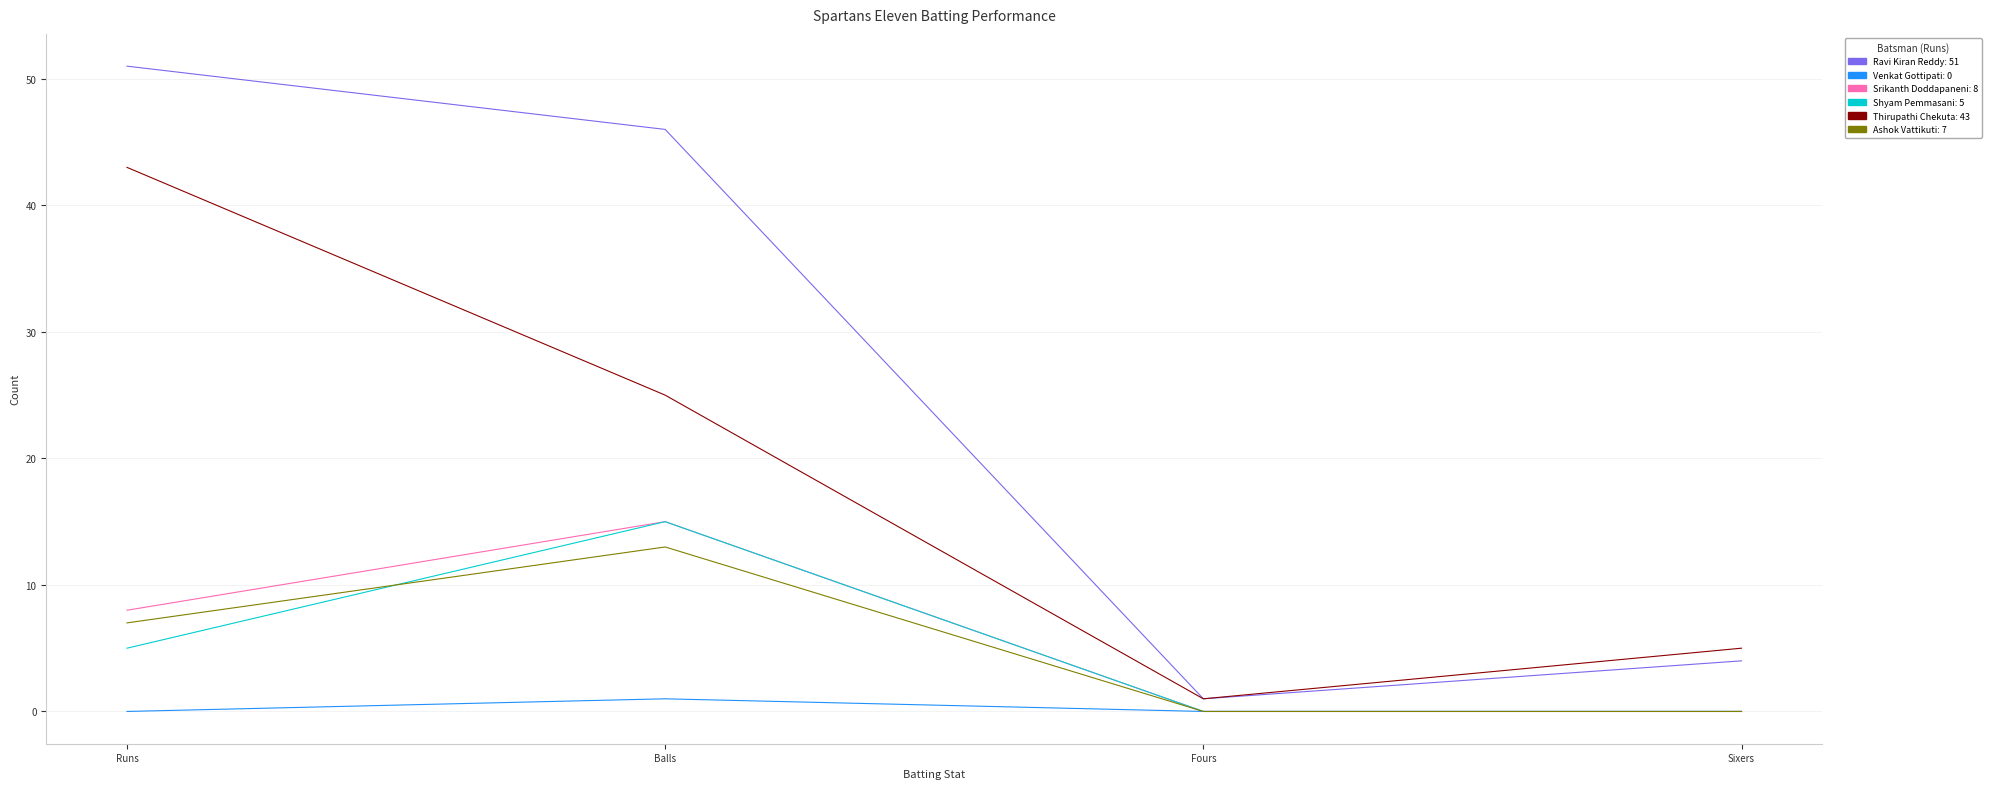

Is this an area chart (filled region under the line)?

No